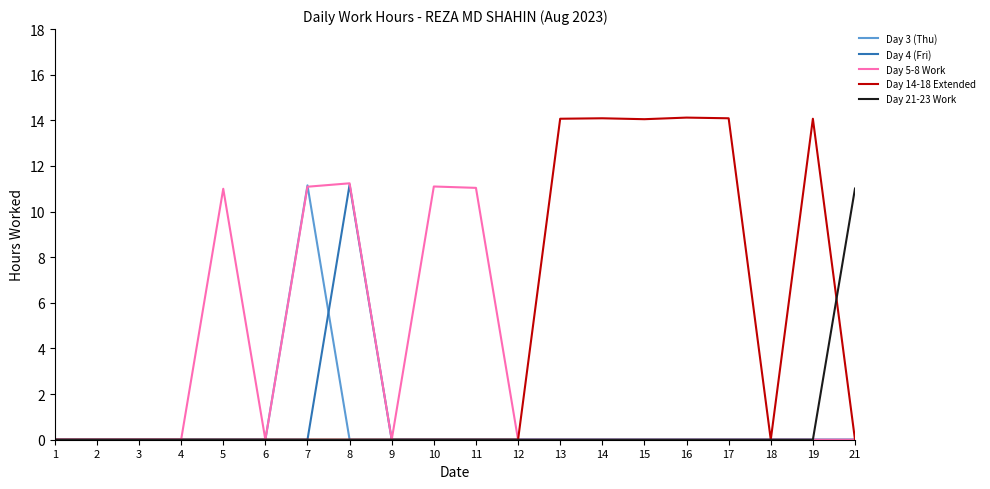

What is the maximum value shown in the chart?

14.1